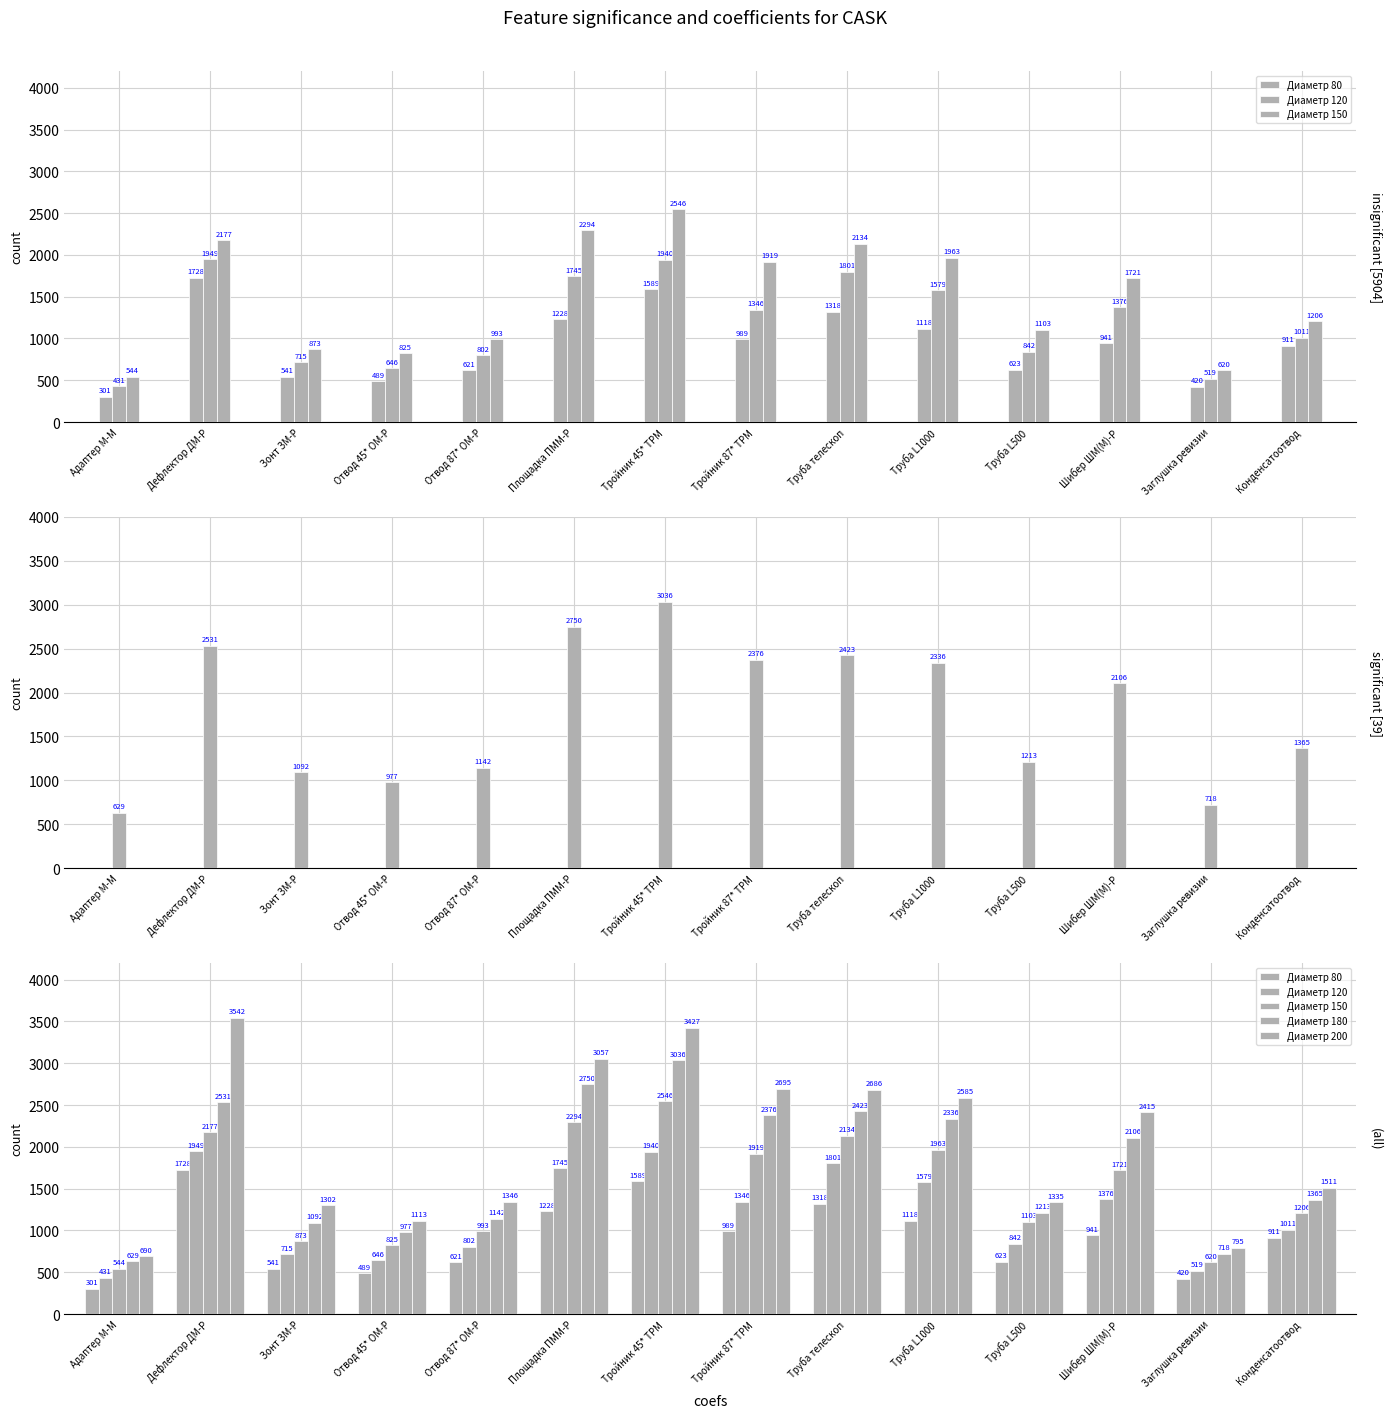

Are the bars horizontal?

No